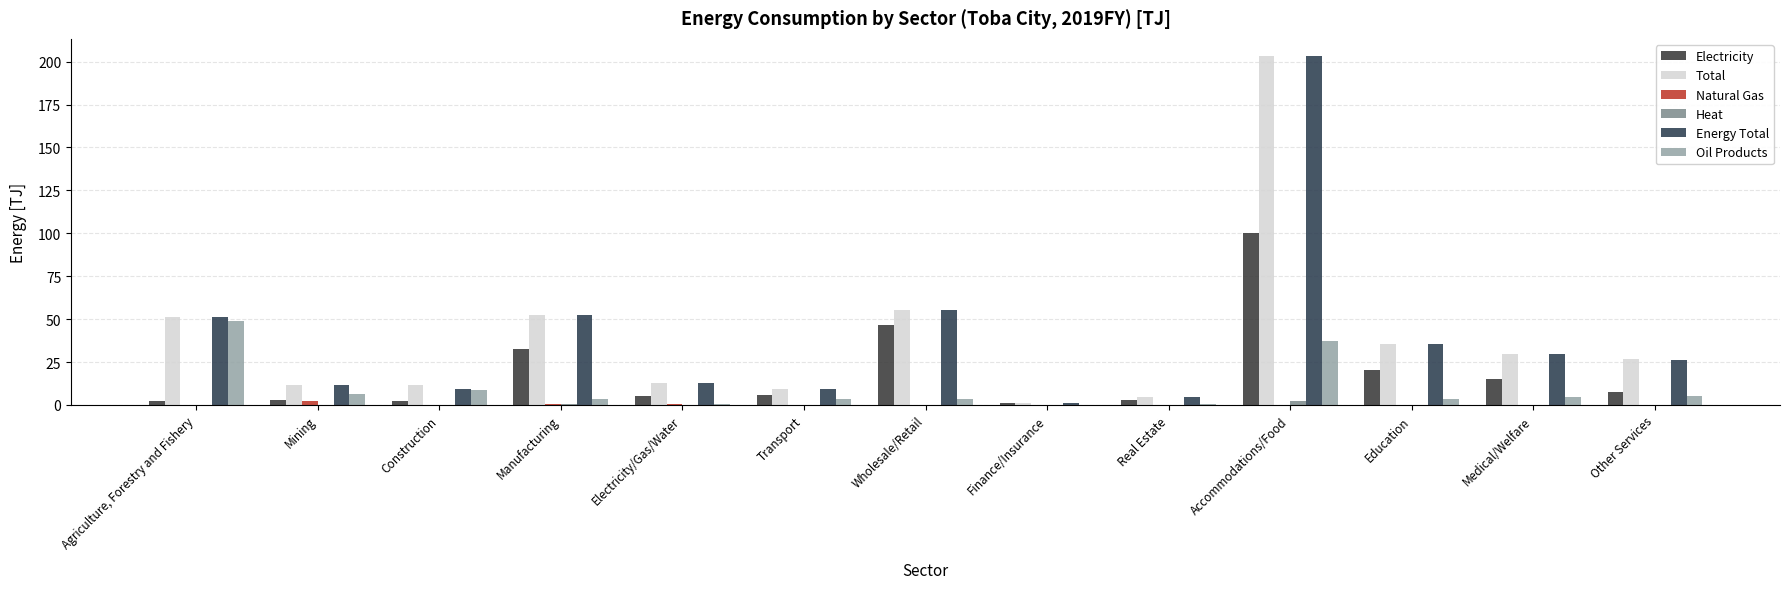

What is the approximate value of Energy Total at Accommodations/Food?

203.1